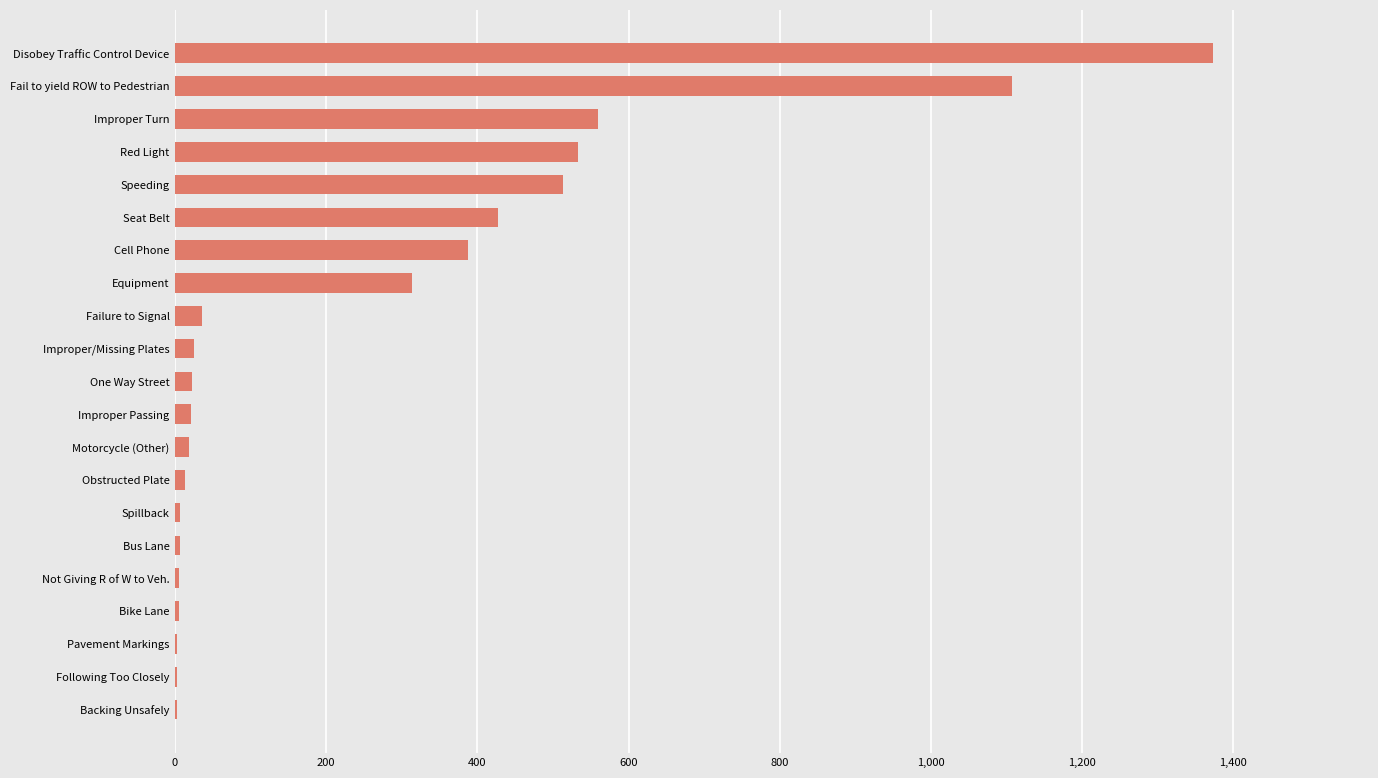

What is the sum of all values?

5385